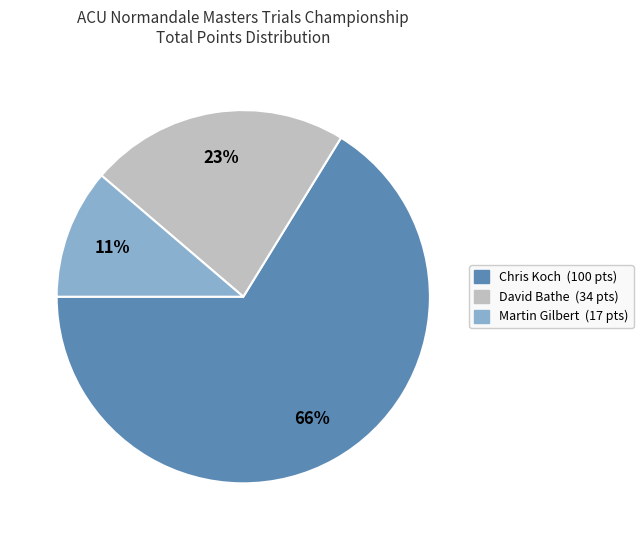

What is the largest slice in the pie chart?

Chris Koch